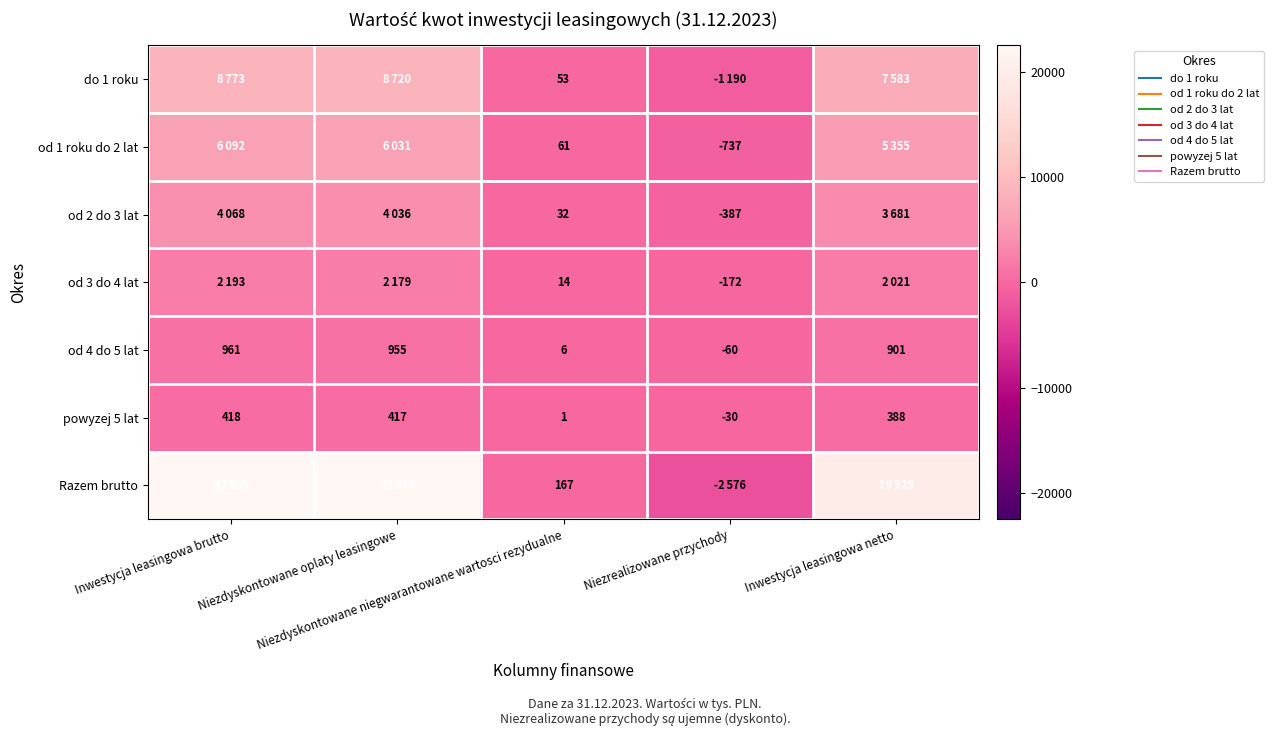

How many data points in od 2 do 3 lat are less than 3681?

2